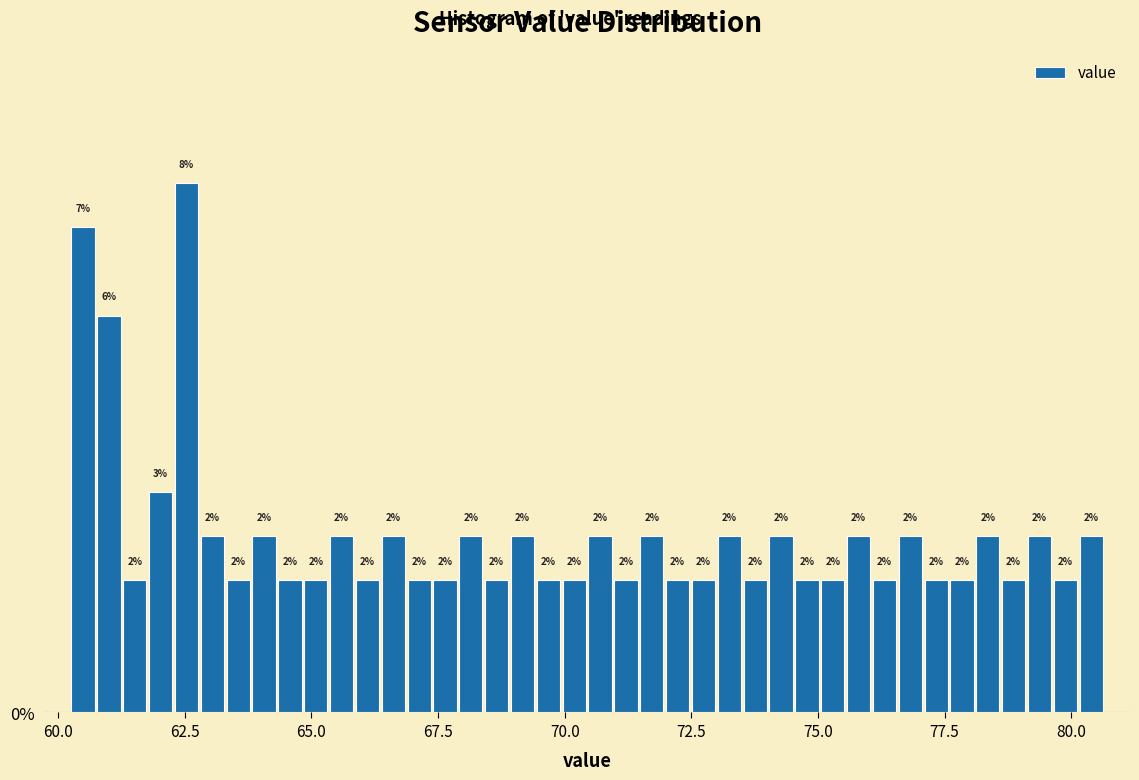

Read against the x-axis, roughly where is the centre of the tallest bar?

62.5